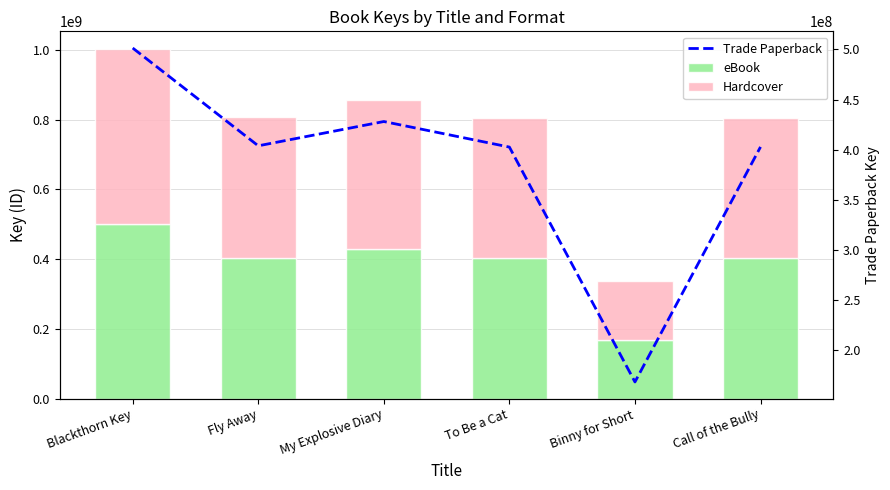

At which label is Hardcover closest to 334952816?

To Be a Cat